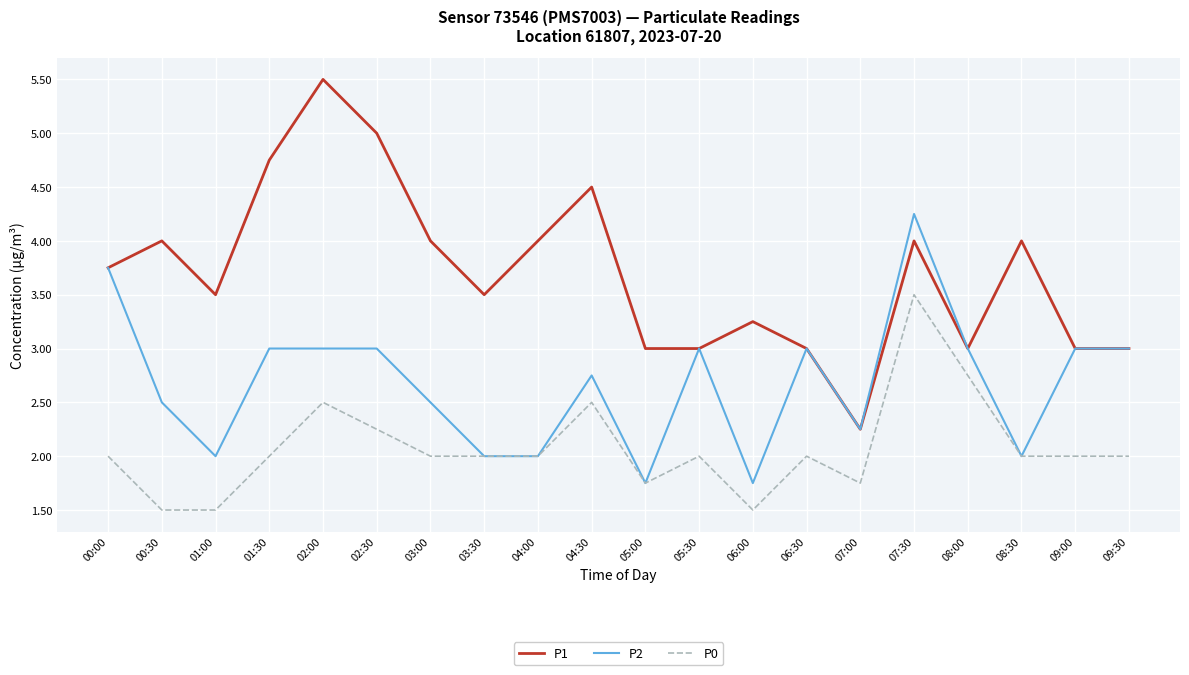

How many interior local peaks does the P1 series have?

6